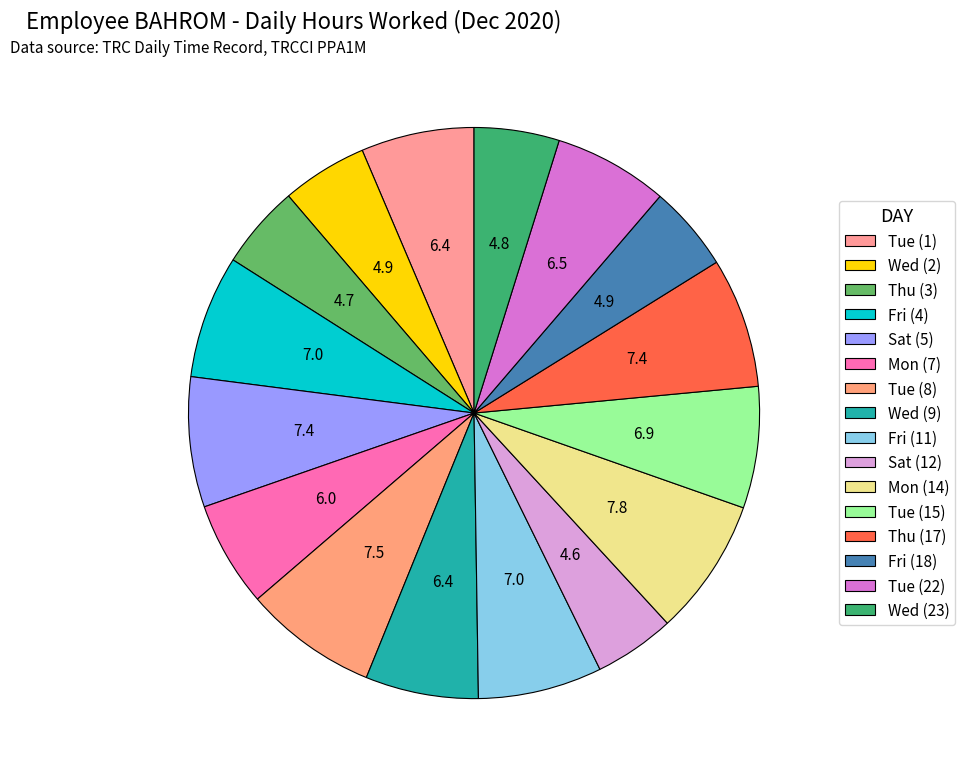

Does Fri (18) represent more than half of the total?

No